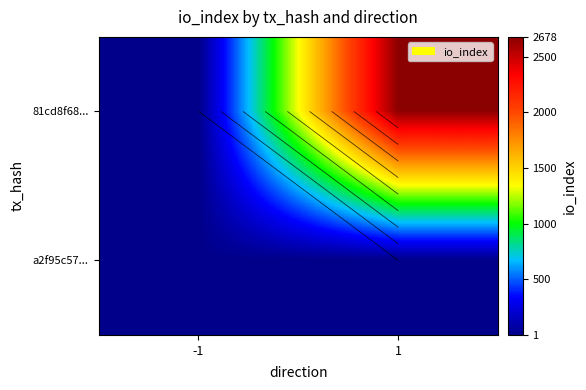

At which category does the chart reach its peak across all series?

1